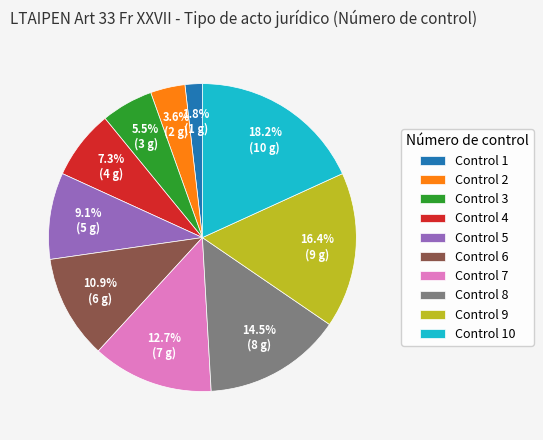

Is there any slice that represents more than half of the pie?

No